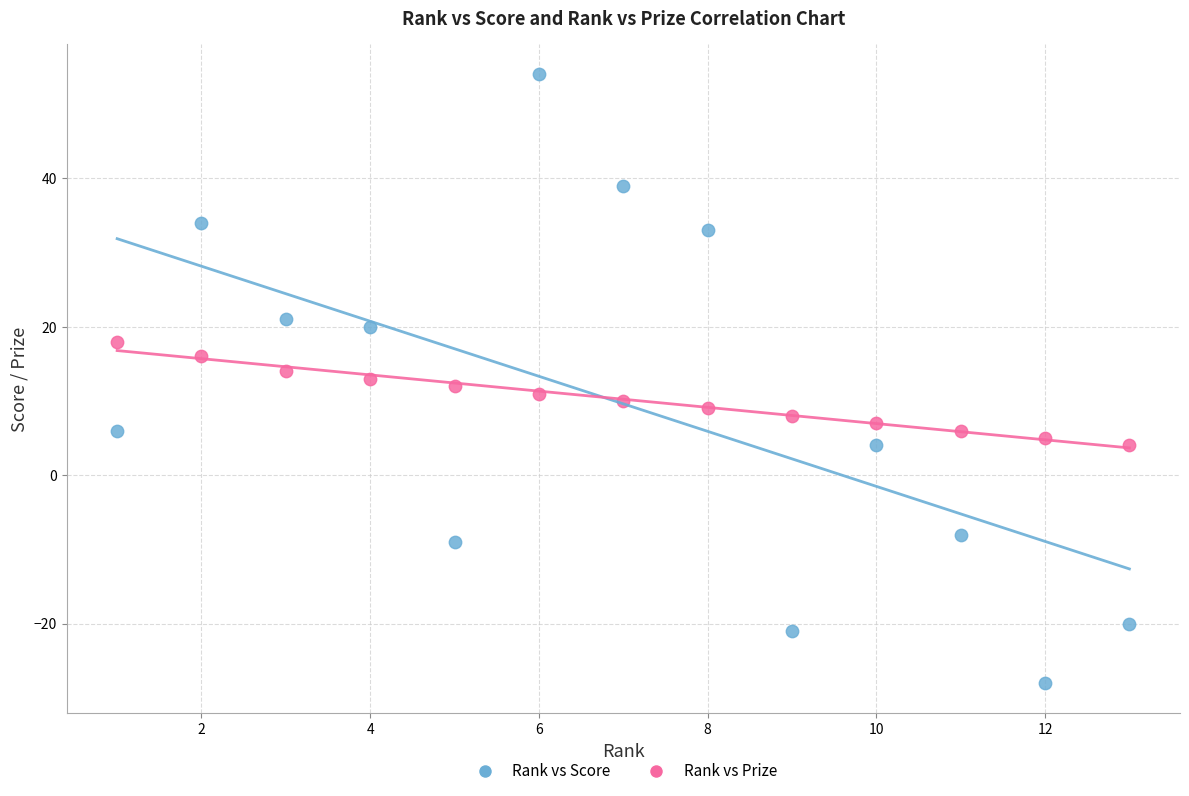

Across all data points, what is the range of X values (max minus min)?

12